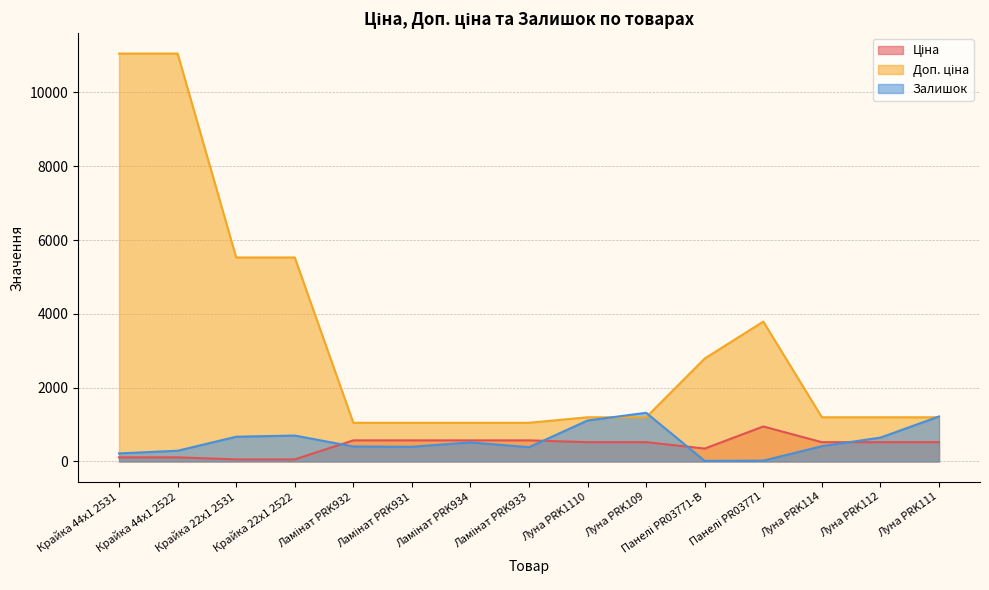

Is it true that Доп. ціна equals 1197.0 at Луна PRK1110?

True